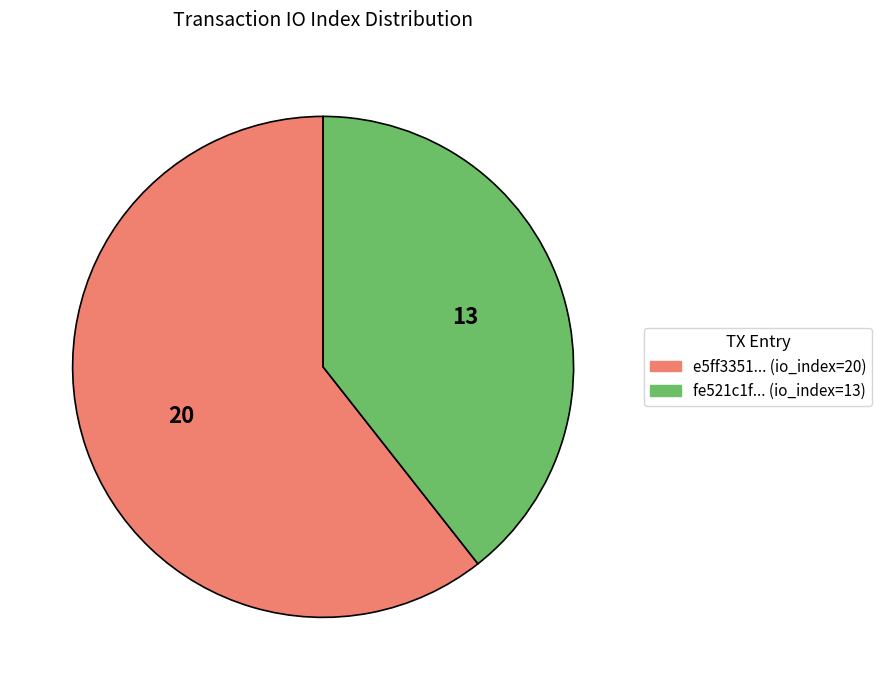

Is there any slice that represents more than half of the pie?

Yes